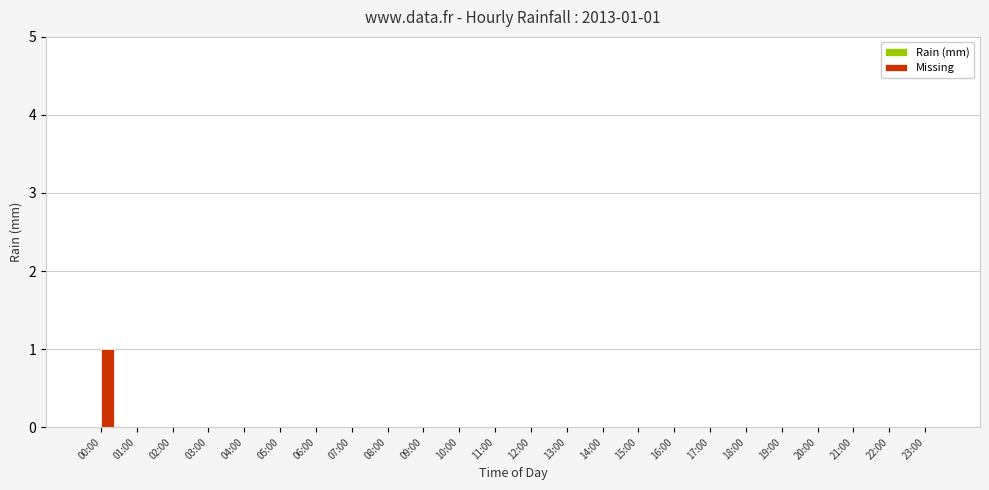

The chart shows a value of 1 at 10:00. True or false?

False